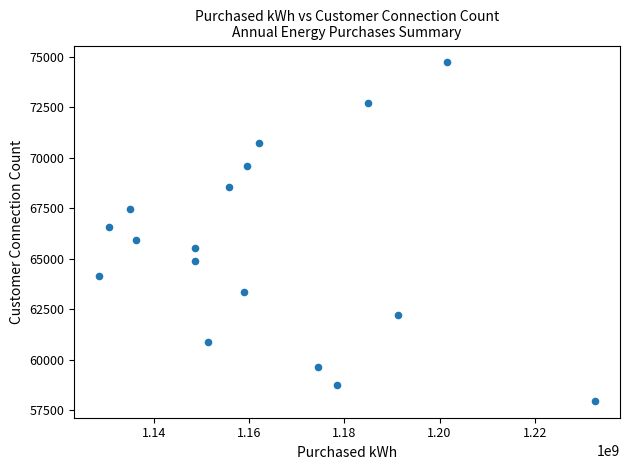

What is the range of X values (max minus min)?

104333385.5